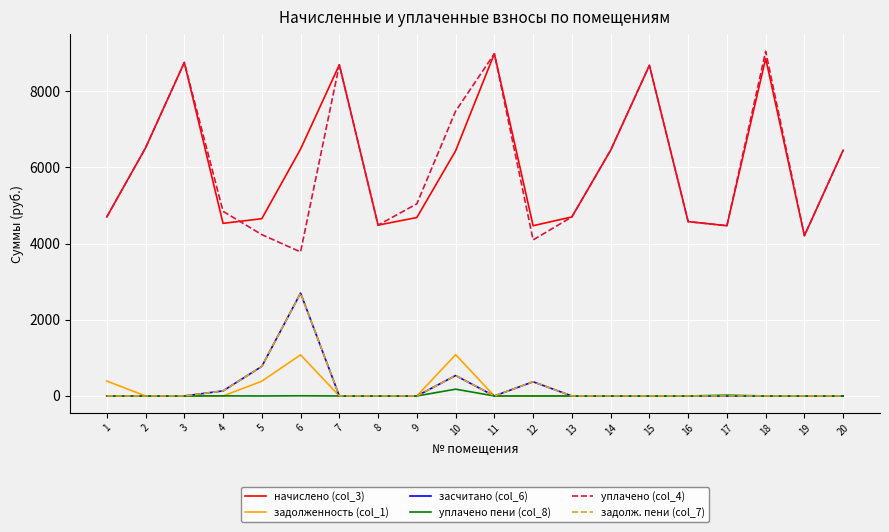

Which series has the largest total across all categories?

начислено (col_3)